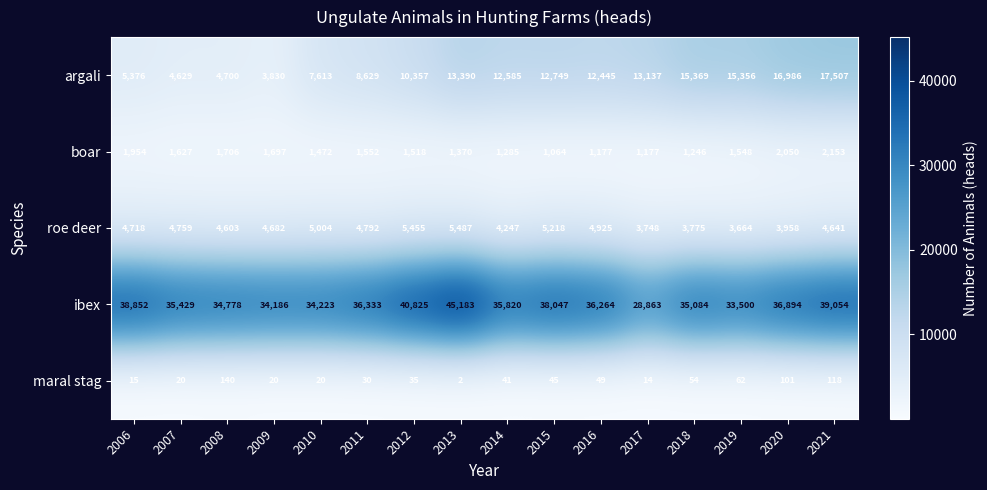

The value of boar at 2012 is 1518. True or false?

True